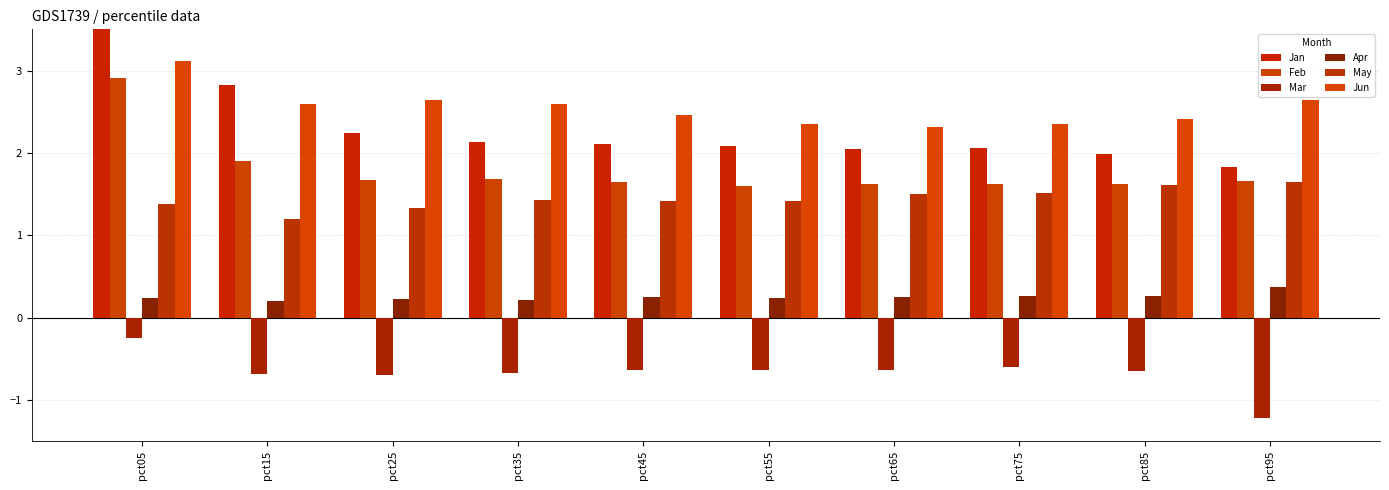

Which label corresponds to the smallest value in the chart?

pct95